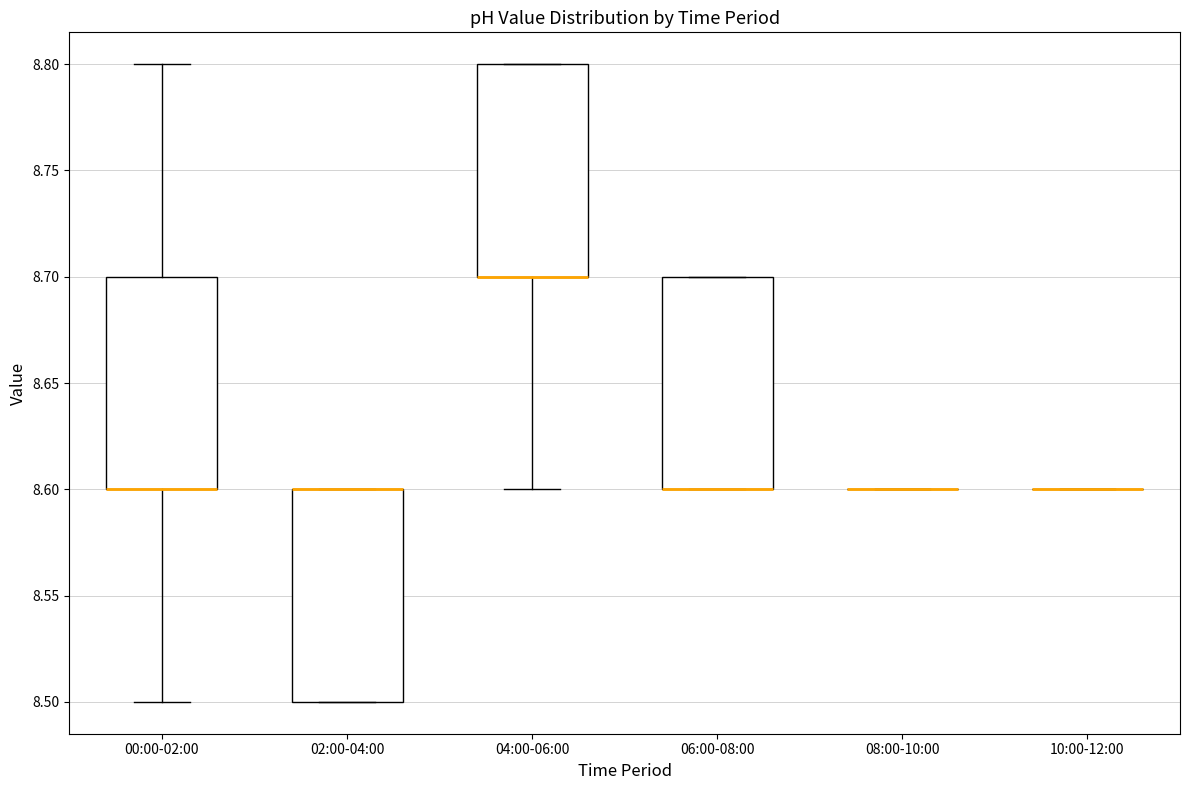

Reading left to right, transcribe this box plot: for each box, give where its median line is, the range the box spans, and where its two whiskers end, as read against the y-axis. The values are not printed on the chart, so give them approximately, as read against the axis.

00:00-02:00: median 8.6 (drawn on the box's lower edge), box 8.6 to 8.7, whiskers 8.5 to 8.8
02:00-04:00: median 8.6 (drawn on the box's upper edge), box 8.5 to 8.6, whiskers 8.5 to 8.6
04:00-06:00: median 8.7 (drawn on the box's lower edge), box 8.7 to 8.8, whiskers 8.6 to 8.8
06:00-08:00: median 8.6 (drawn on the box's lower edge), box 8.6 to 8.7, whiskers 8.6 to 8.7
08:00-10:00: box collapsed to a line at 8.6, whiskers 8.6 to 8.6
10:00-12:00: box collapsed to a line at 8.6, whiskers 8.6 to 8.6